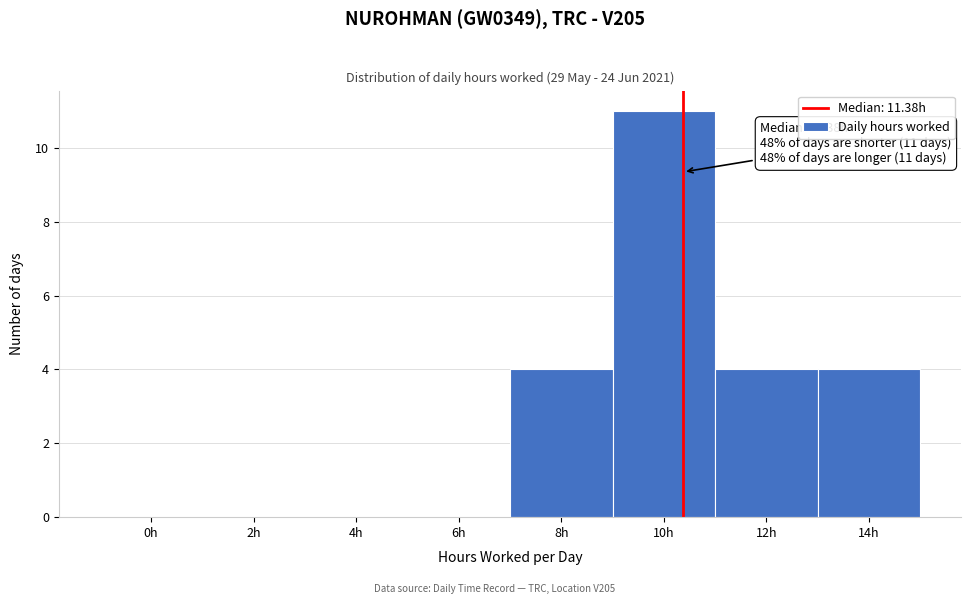

Reading right to left, list all the values displayed in this chart.

14h=4	12h=4	10h=11	8h=4	6h=0	4h=0	2h=0	0h=0